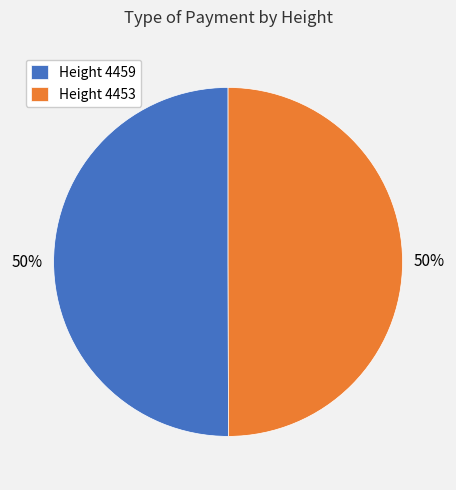

To the nearest percent, what is the average slice percentage?

50%